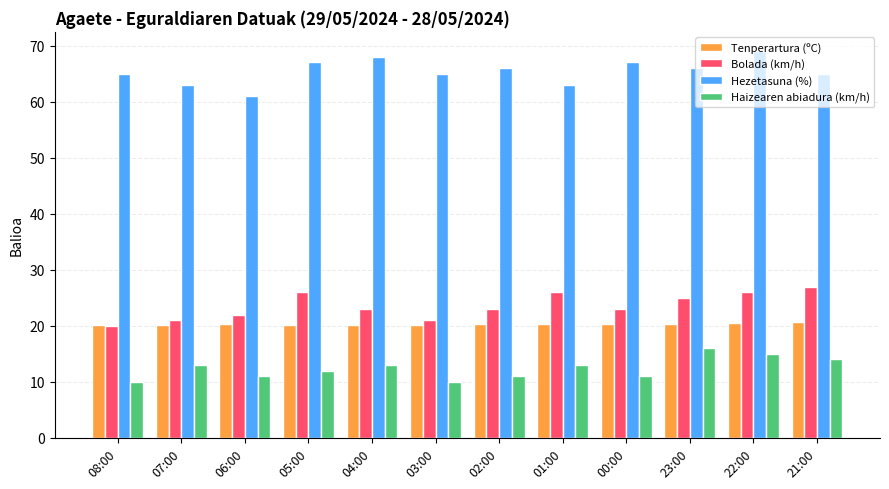

Are the bars horizontal?

No